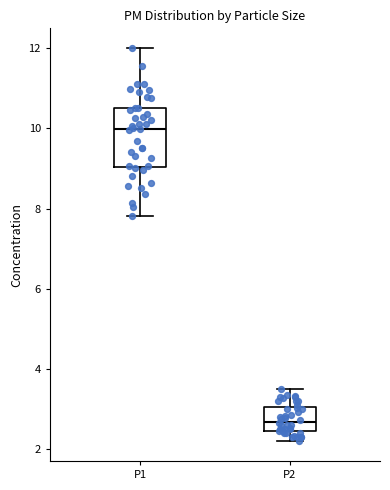

Which box is the tallest, from its lower edge to its upper edge?

P1